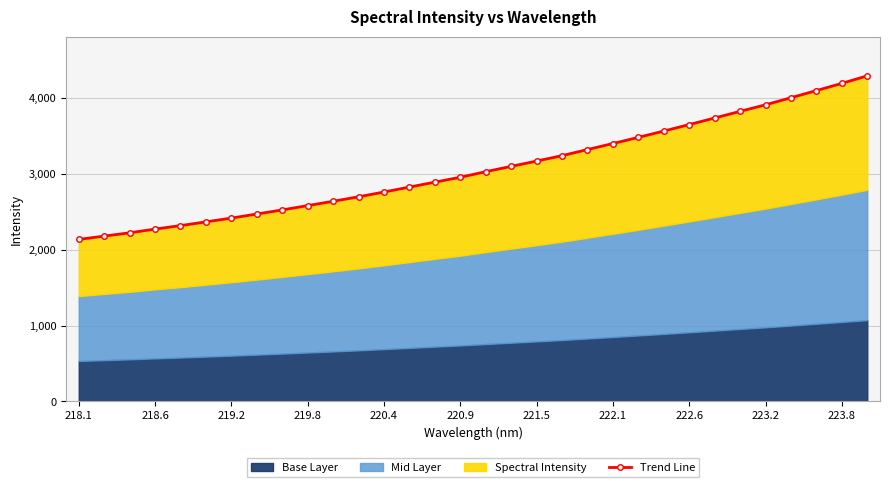

What is the greatest value displayed?

4292.3